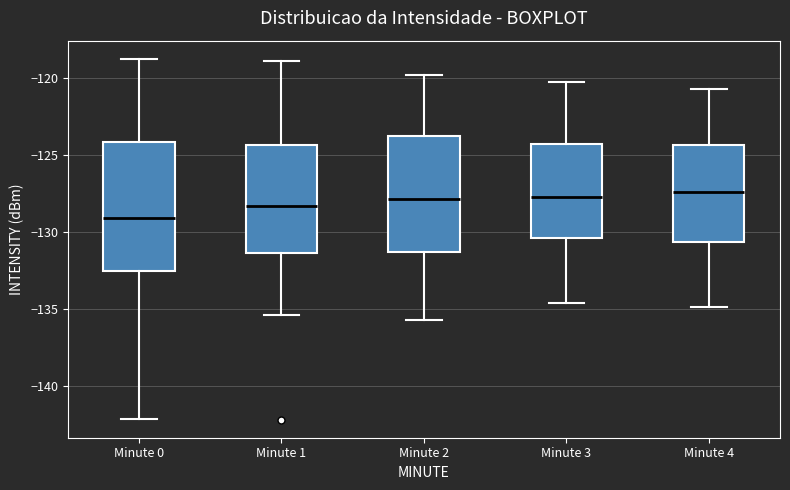

Reading left to right, transcribe this box plot: for each box, give where its median line is, the range the box spans, and where its two whiskers end, as read against the y-axis. The values are not printed on the chart, so give them approximately, as read against the axis.

Minute 0: median -129.0, box -132.5 to -124.0, whiskers -142.0 to -119.0
Minute 1: median -128.5, box -131.5 to -124.5, whiskers -135.5 to -119.0
Minute 2: median -128.0, box -131.5 to -123.5, whiskers -135.5 to -120.0
Minute 3: median -127.5, box -130.5 to -124.5, whiskers -134.5 to -120.5
Minute 4: median -127.5, box -130.5 to -124.5, whiskers -135.0 to -120.5